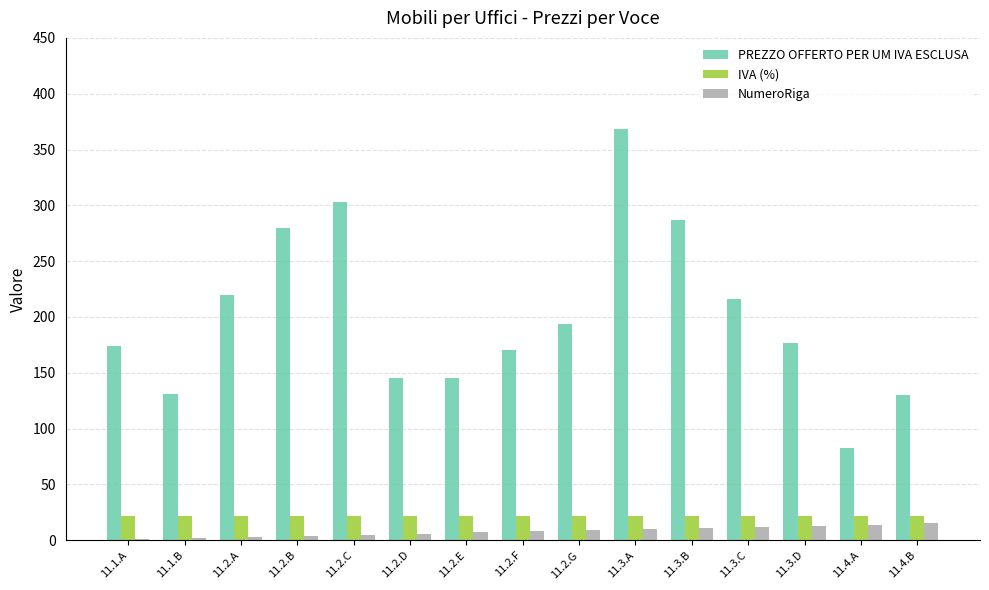

At which category is the sum across all series the highest?

11.3.A